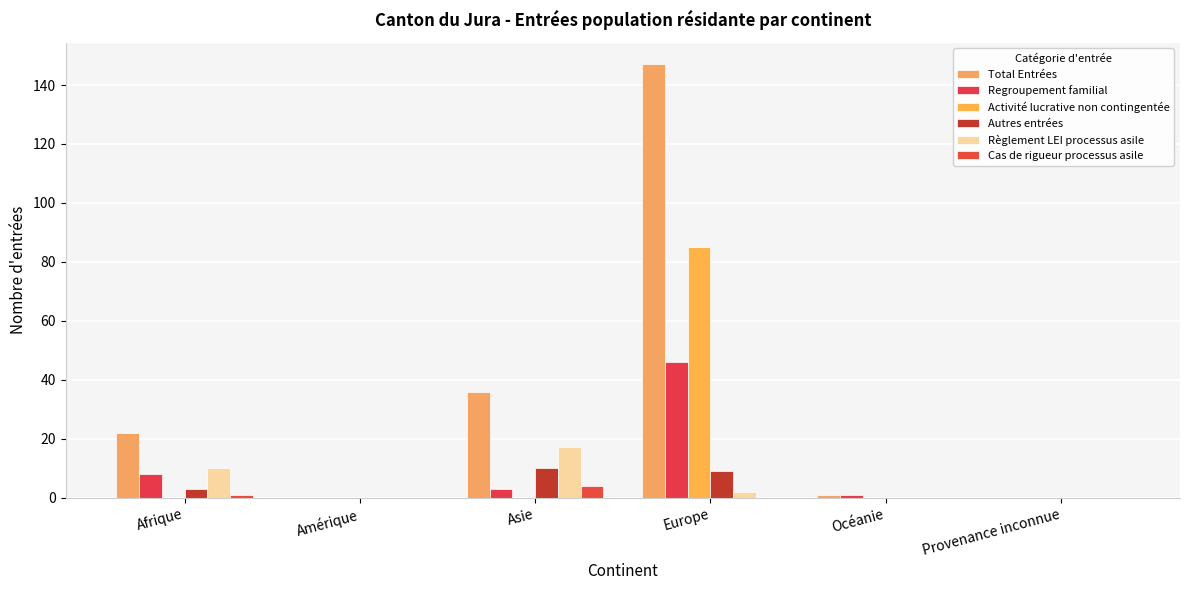

What is the value of the Regroupement familial bar at the 3rd from the left?

3